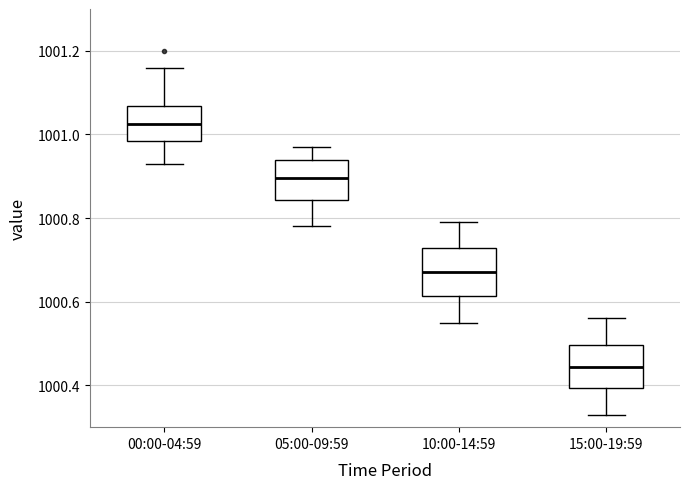

Where is the lower edge of the box for 00:00-04:59 on the y-axis? The values are not printed on the chart, so give them approximately, as read against the axis.

1000.98